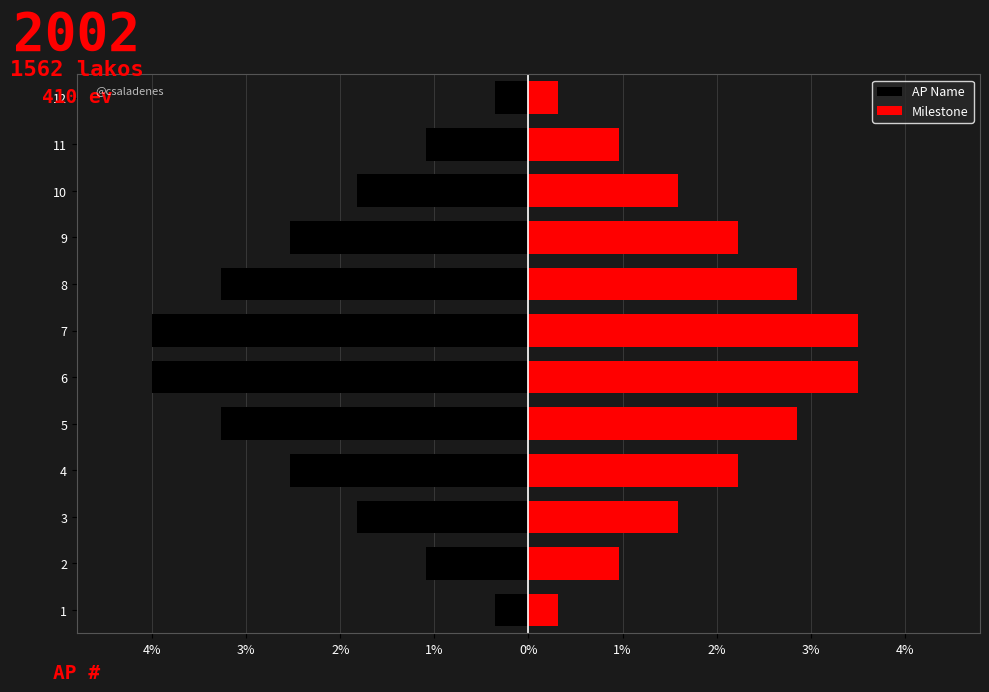

How many data points does each series have?

12